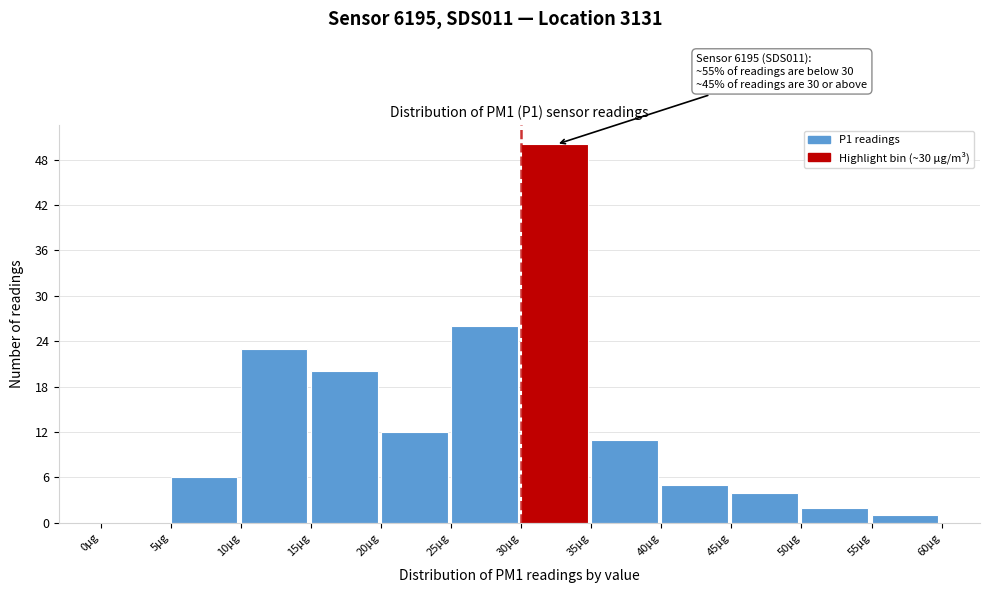

Over which range of the x-axis is the bar tallest?

30 to 35